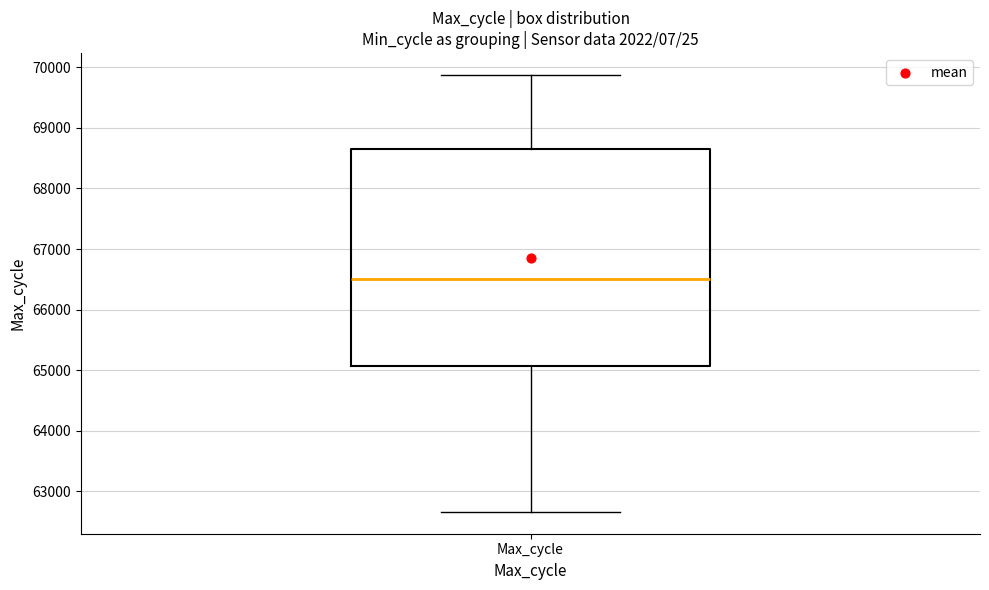

Transcribe this box plot: give where the median line is, the range the box spans, and where the two whiskers end, as read against the y-axis. The values are not printed on the chart, so give them approximately, as read against the axis.

median 66500, box 65100 to 68600, whiskers 62700 to 69900